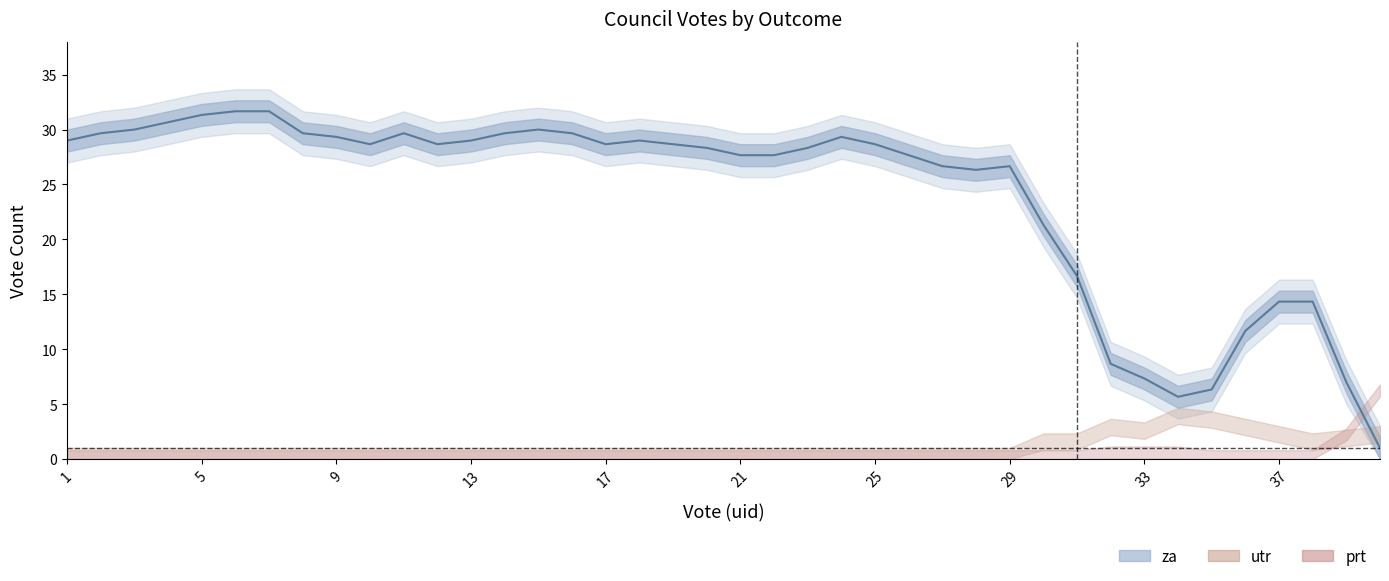

Rank the series at 40 from highest to lowest value.

prt, utr, za